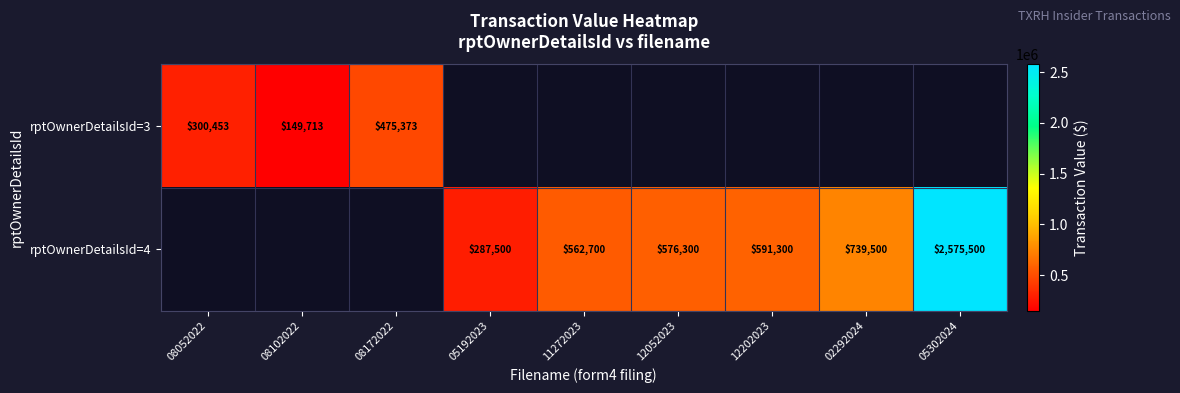

True or false: rptOwnerDetailsId=3 has a value of 252947 at 08102022.

False